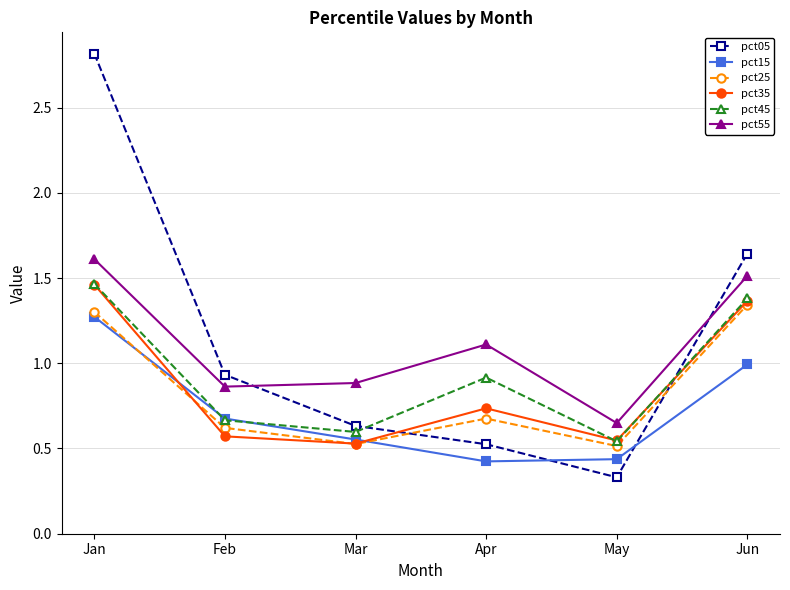

At which category is the sum across all series the highest?

Jan